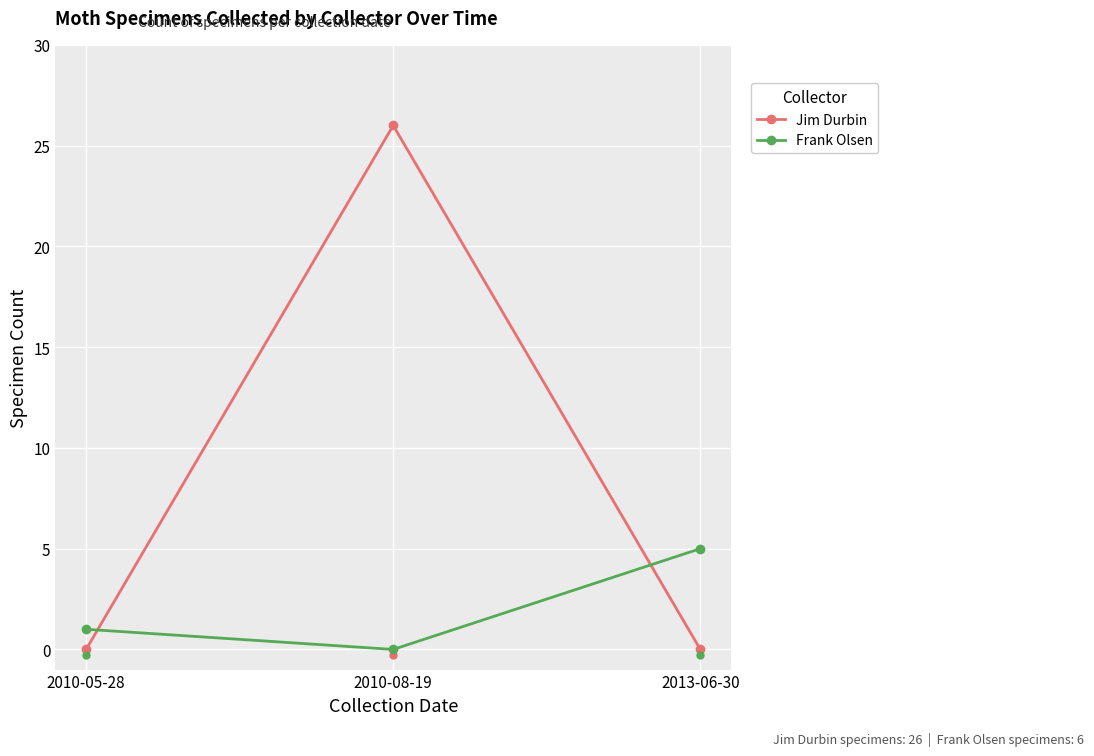

Is it true that Frank Olsen equals 9 at 2013-06-30?

False